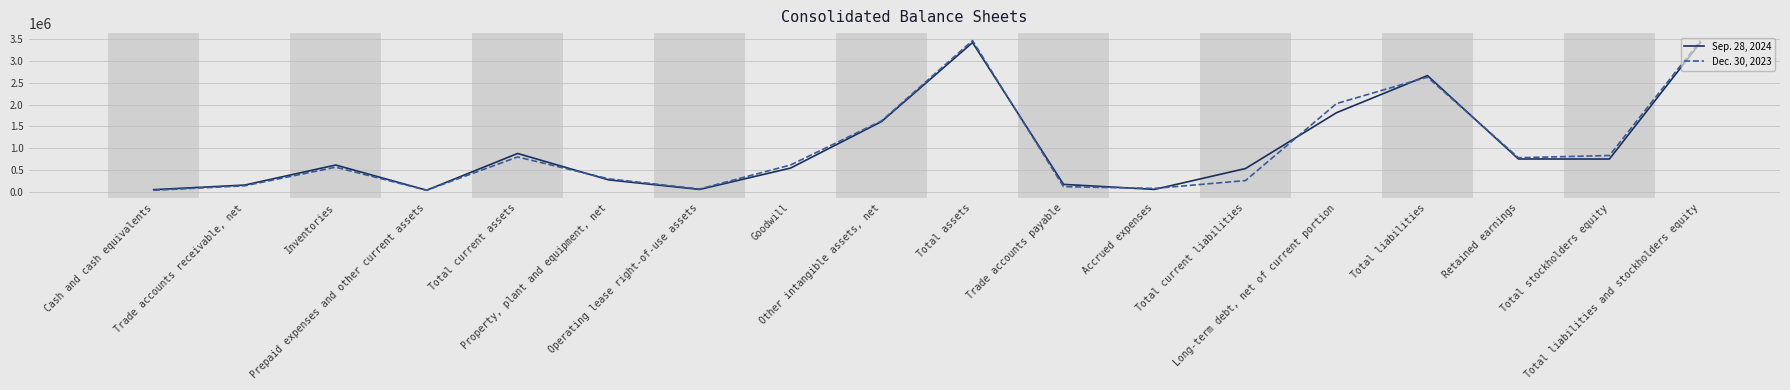

What is the difference between the second highest and second lowest values in the Sep. 28, 2024 series?

3363721